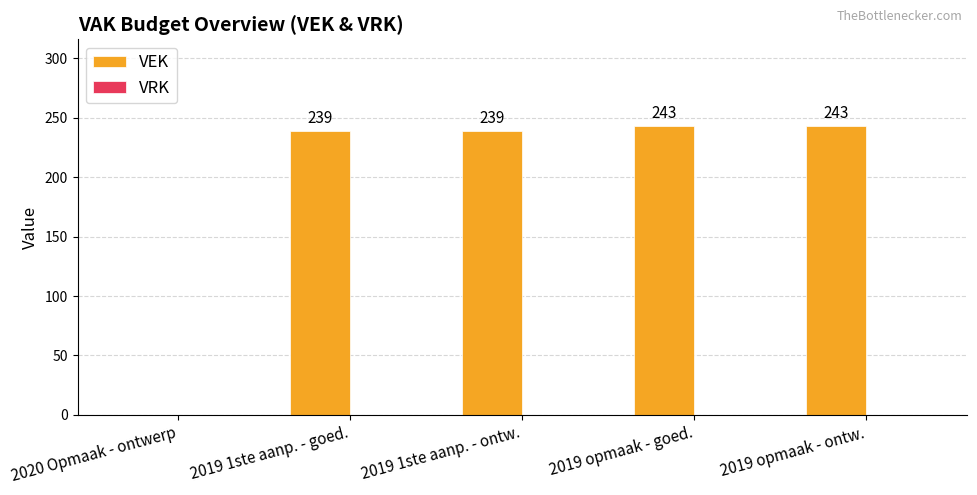

Reading right to left, what are all the values shown in this chart?

2019 opmaak - ontw.=243	2019 opmaak - goed.=243	2019 1ste aanp. - ontw.=239	2019 1ste aanp. - goed.=239	2020 Opmaak - ontwerp=0